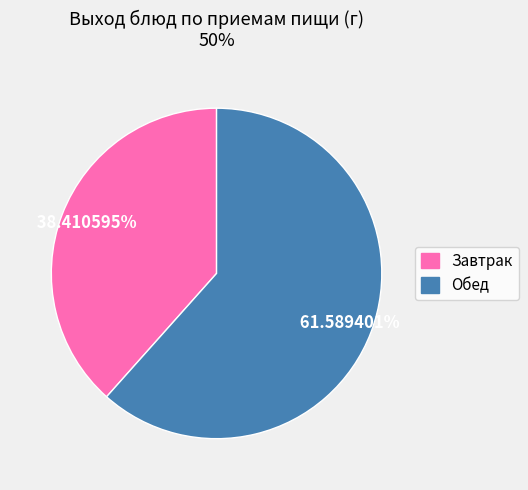

Rank the categories by value from highest to lowest.

Обед, Завтрак